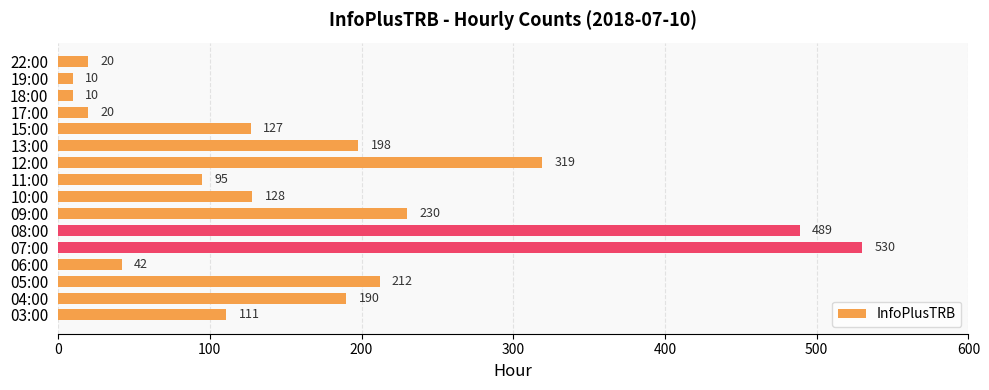

Count the number of data series in this chart.

1